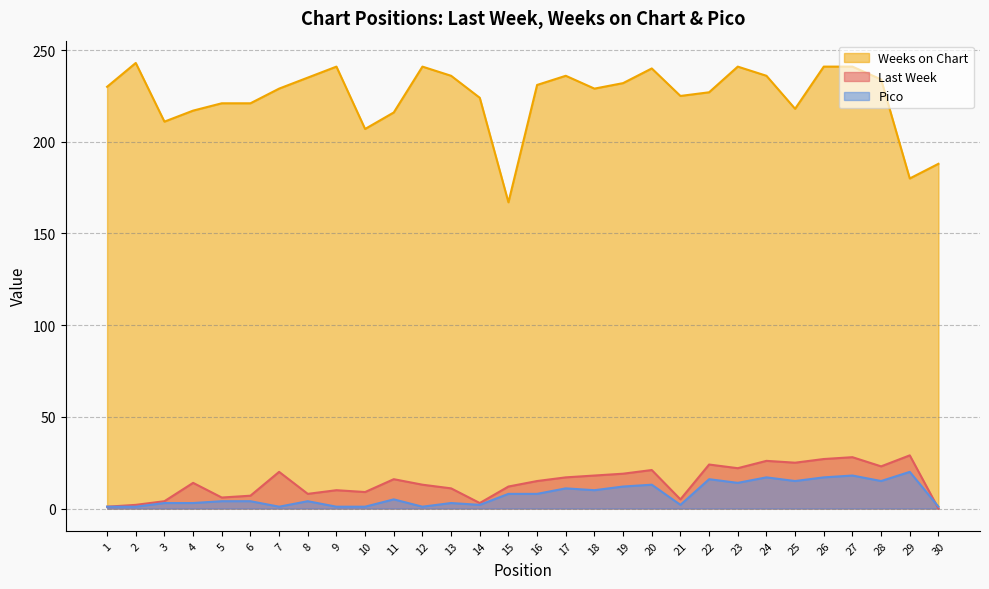

What is the value of the Pico point at the 18th from the left?

10